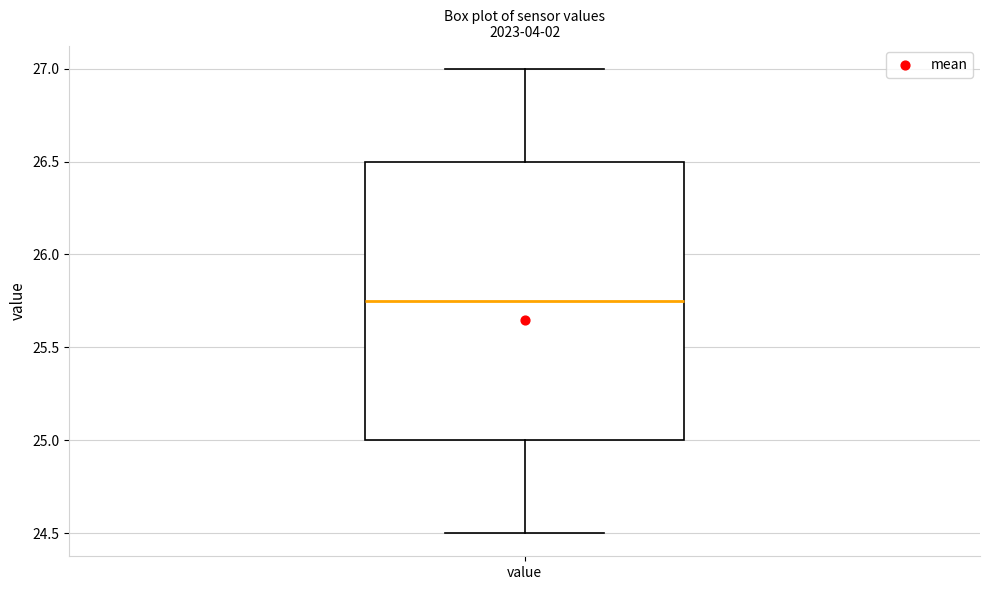

Transcribe this box plot: give where the median line is, the range the box spans, and where the two whiskers end, as read against the y-axis. The values are not printed on the chart, so give them approximately, as read against the axis.

median 25.75, box 25.00 to 26.50, whiskers 24.50 to 27.00